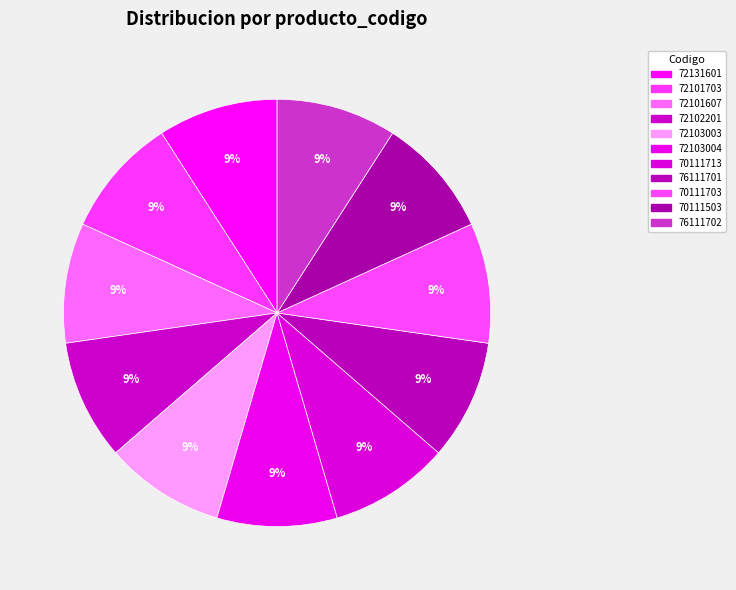

What percentage is the 72102201 slice, to the nearest percent?

9%